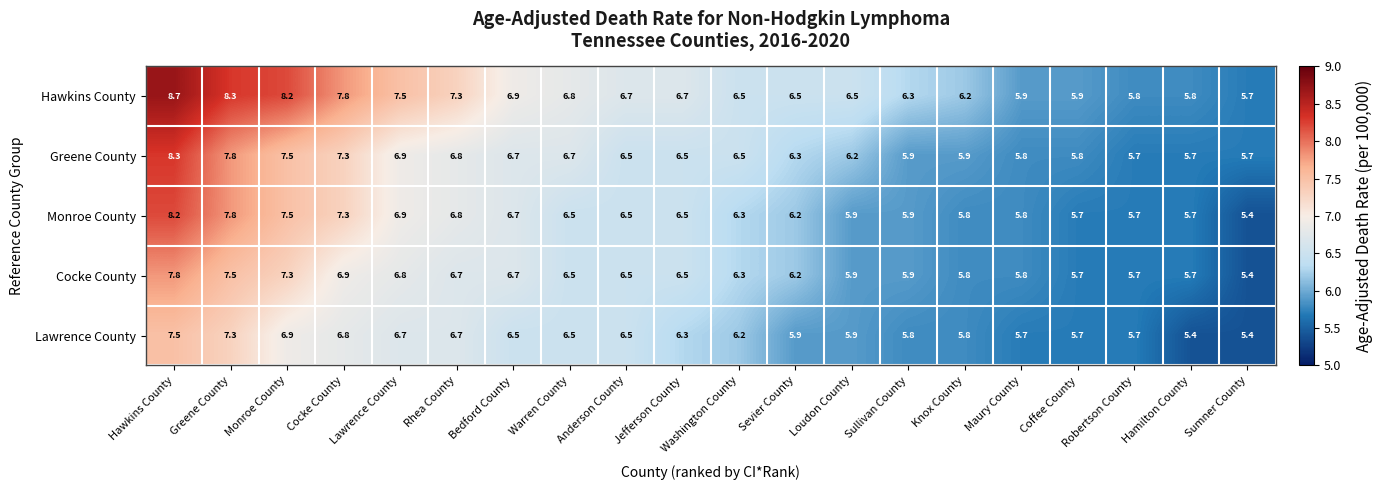

Which series changed the most between Lawrence County and Sumner County?

Hawkins County